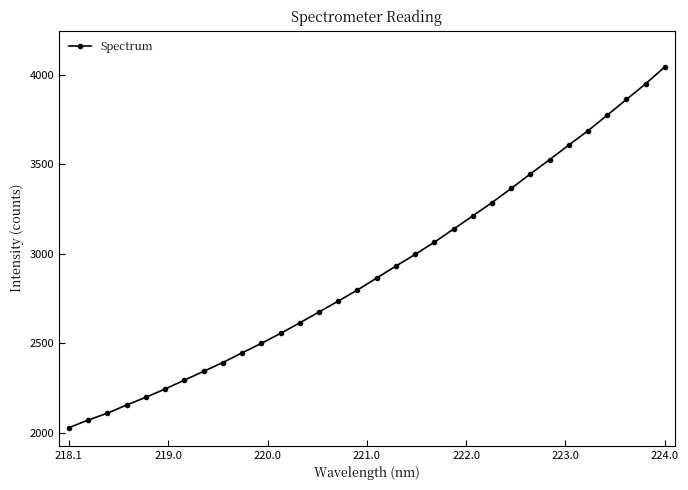

What is the average value?

2903.5